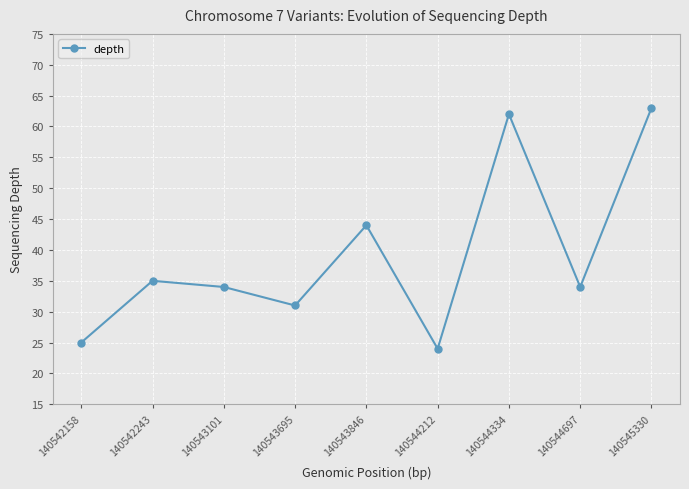

True or false: there are more than 0 points higher than both neighbors.

True